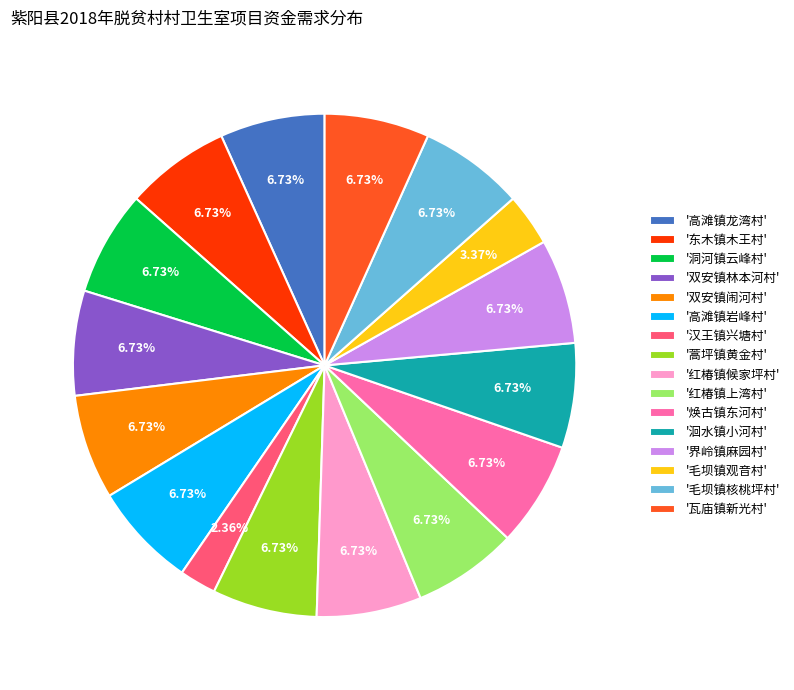

Does any single category account for the majority?

No